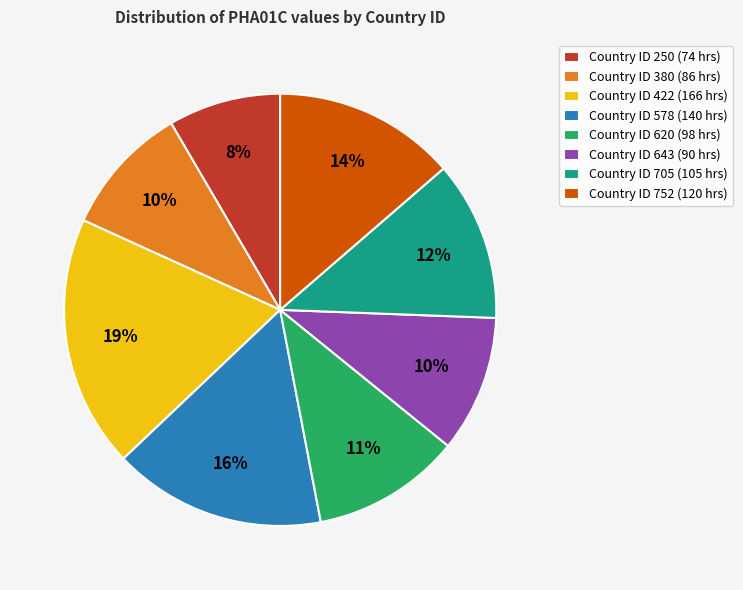

To the nearest percent, what percentage of the pie is Country ID 250 (74 hrs)?

8%